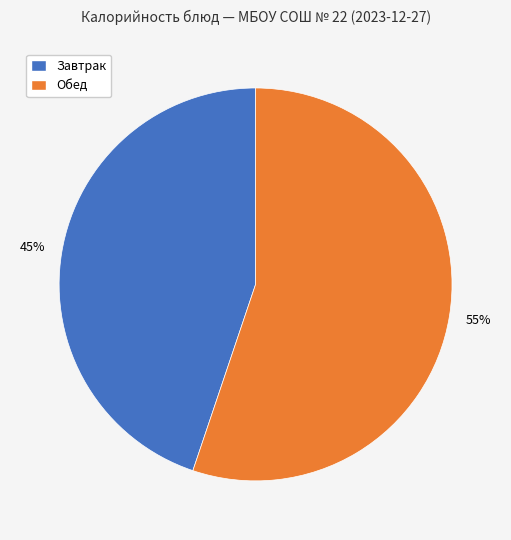

Rank the categories by value from highest to lowest.

Обед, Завтрак